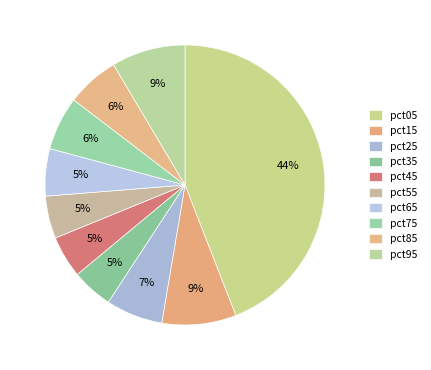

How many segments does this pie chart have?

10